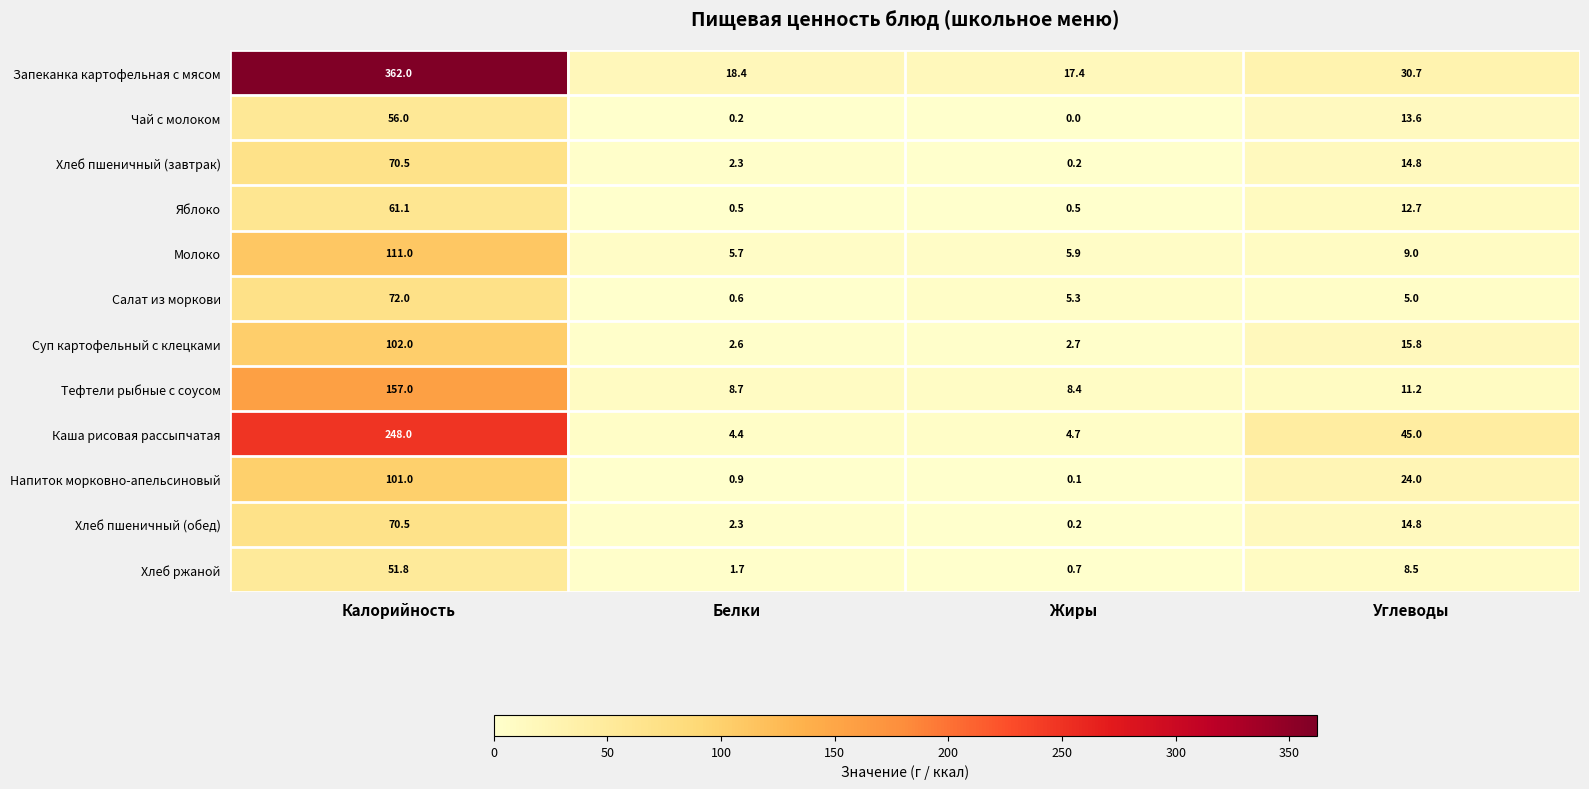

The value of Хлеб ржаной at Углеводы is 8.5. True or false?

True